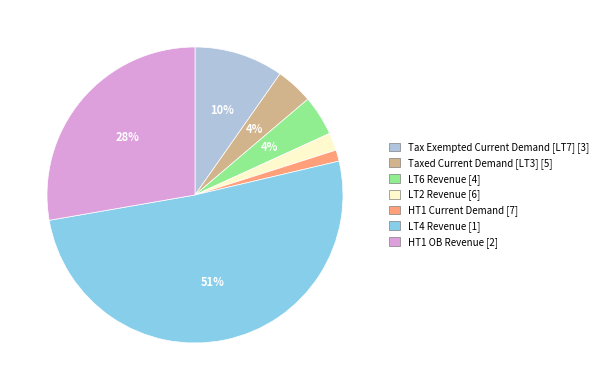

Combined, do LT4 Revenue and Tax Exempted Current Demand [LT7] account for over 50%?

Yes